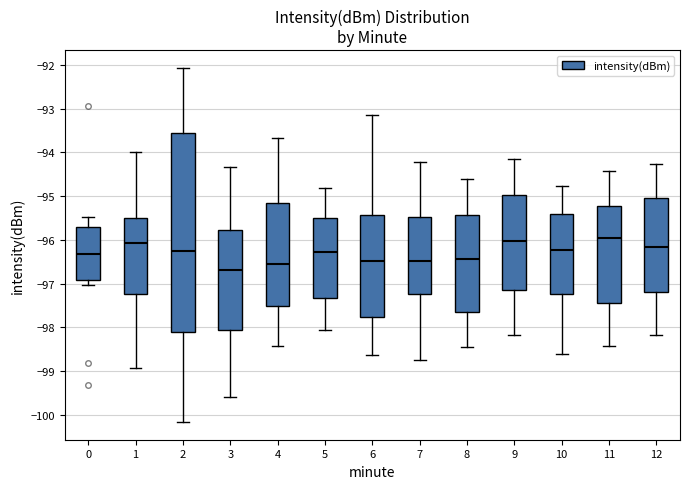

Which box is the tallest, from its lower edge to its upper edge?

2